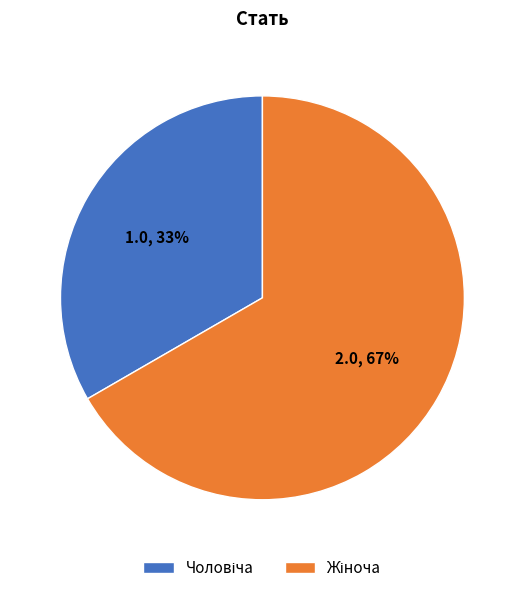

How many slices are in this pie chart?

2